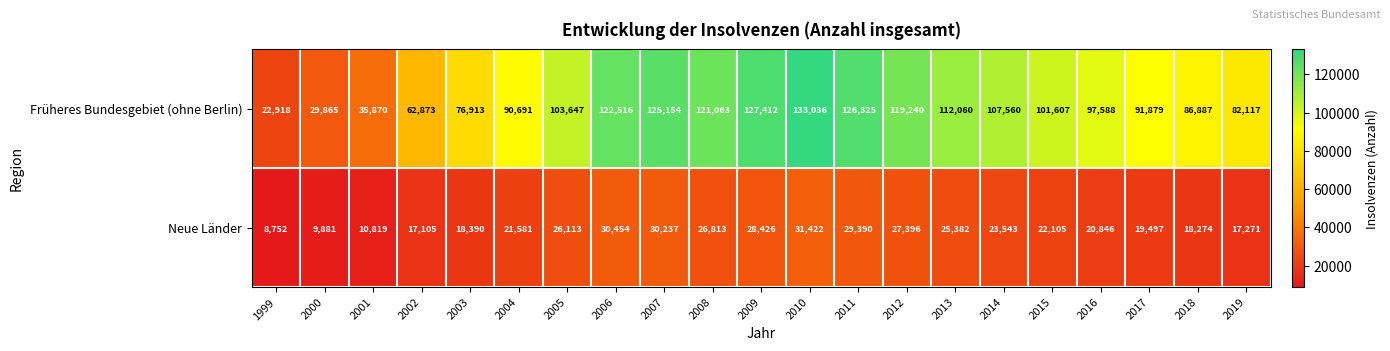

How many data points in Früheres Bundesgebiet (ohne Berlin) are less than 101607?

10